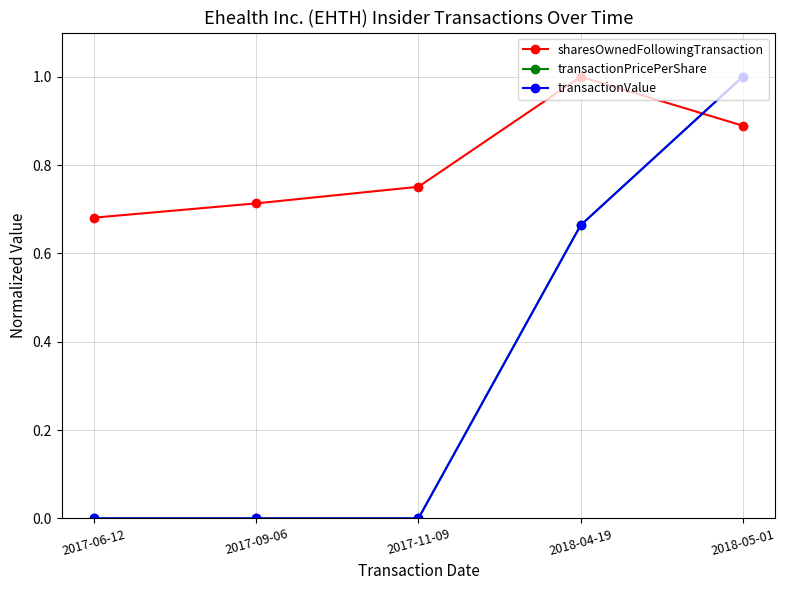

What position from the left is 2018-05-01?

5